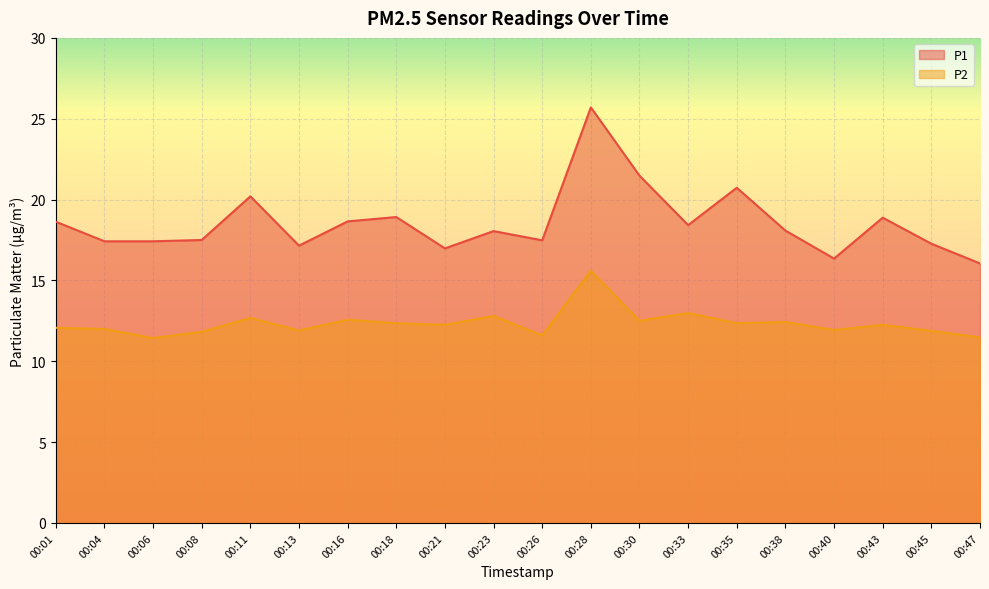

What is the minimum value for P1?

16.1